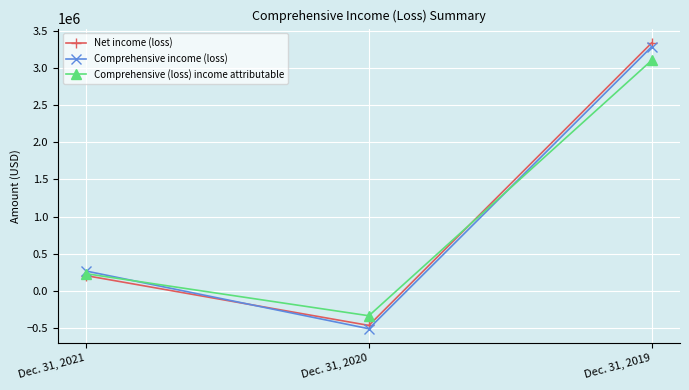

The Comprehensive (loss) income attributable series shows -331871 at Dec. 31, 2020. True or false?

True